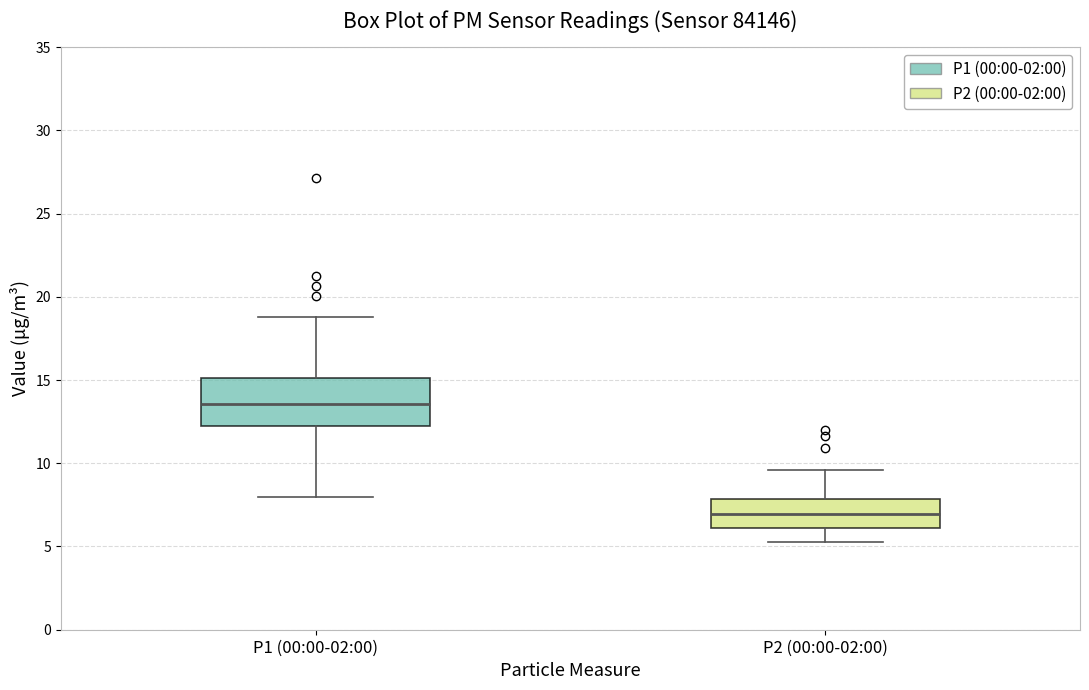

Which box's median line is the highest?

P1 (00:00-02:00)